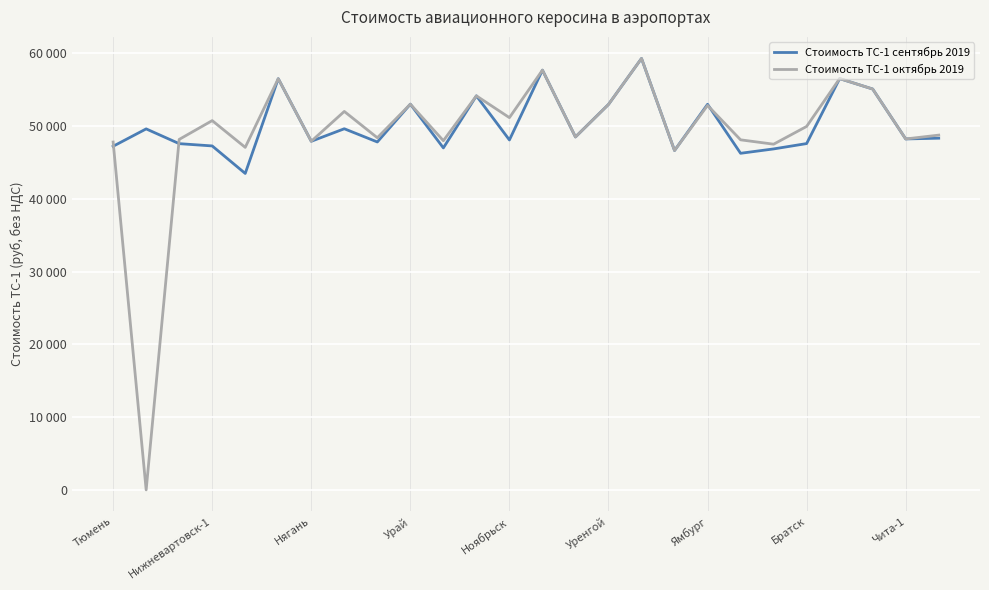

Is this an area chart (filled region under the line)?

No